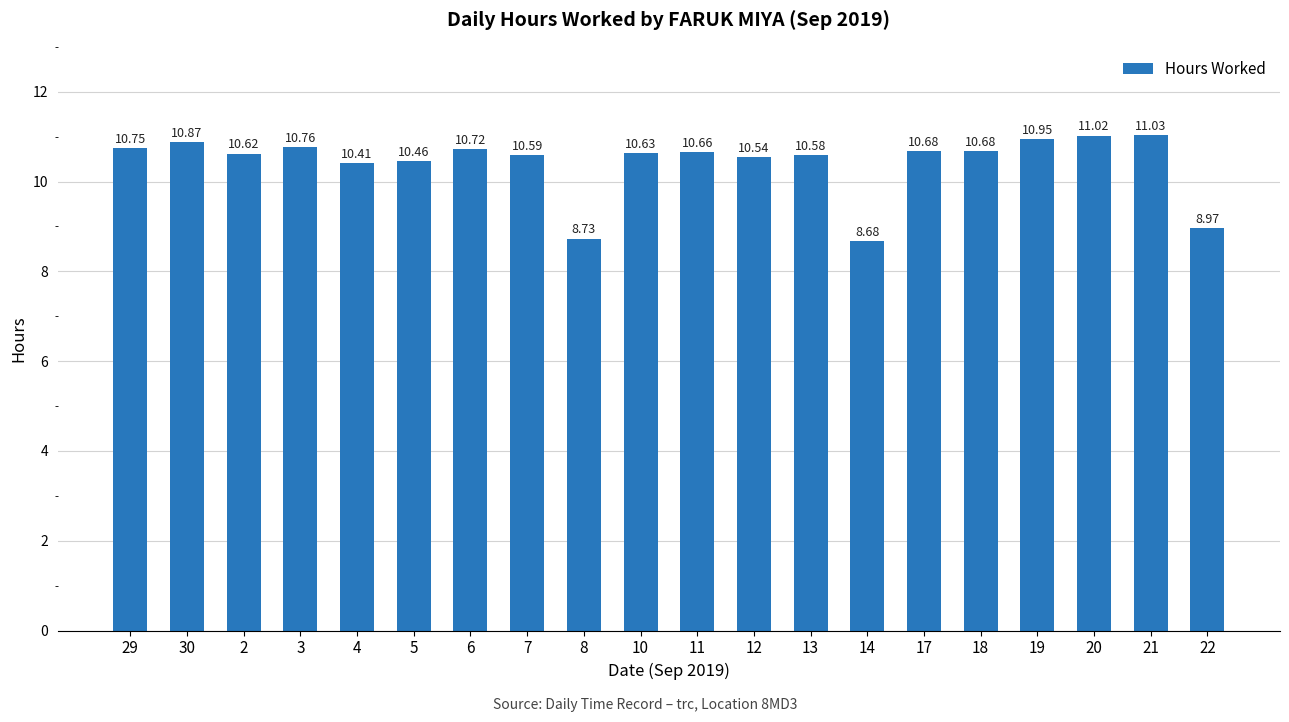

How many distinct data groups are displayed?

1